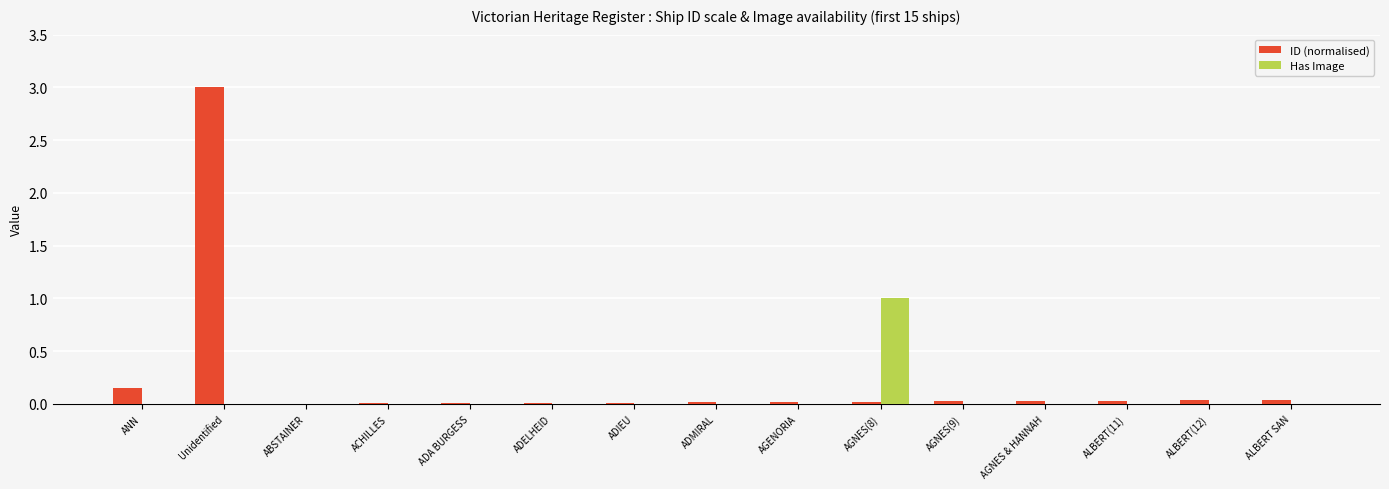

At which category is the sum across all series the highest?

Unidentified